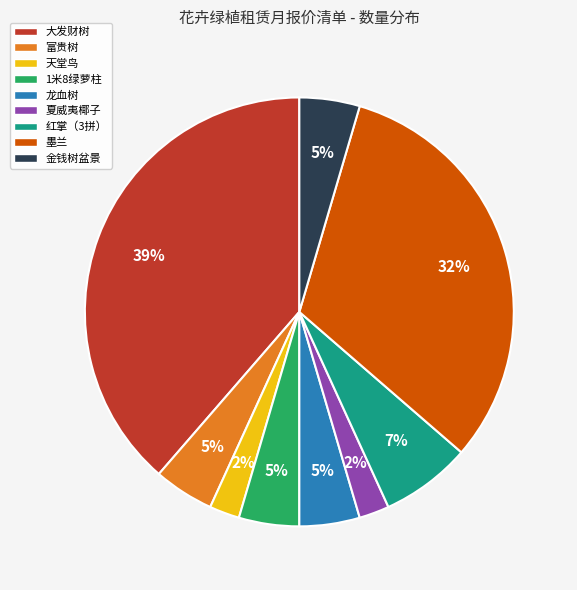

True or false: 龙血树 accounts for 5% of the total.

True